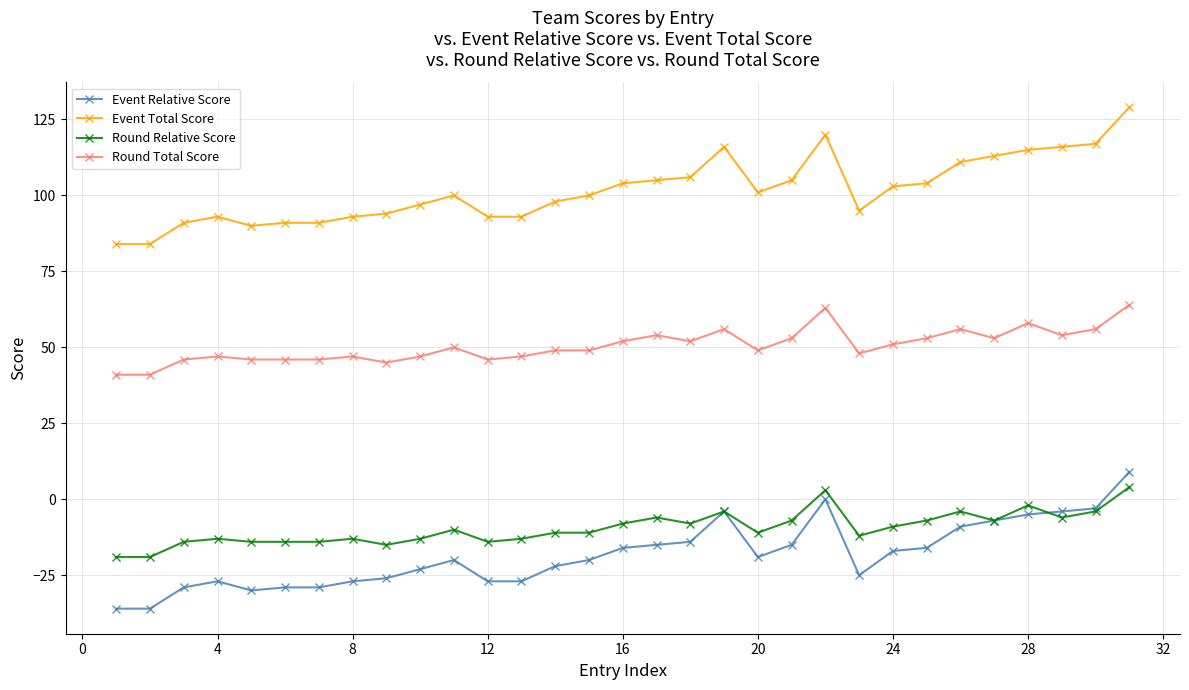

At how many categories does at least one series exceed 119?

2